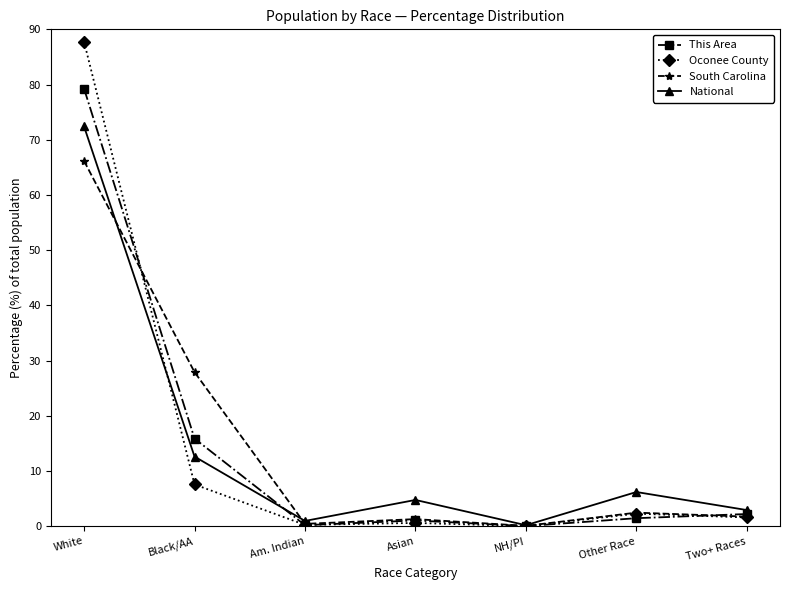

What is the average value of the National series?

14.3